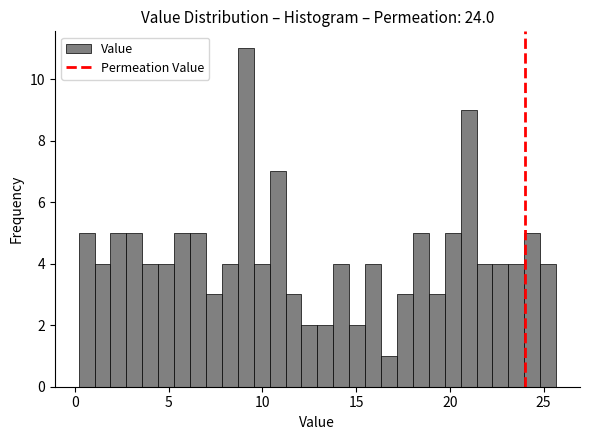

Around what value on the x-axis is the tallest bar? Give the approximate position of its centre, as read against the axis.

9.0